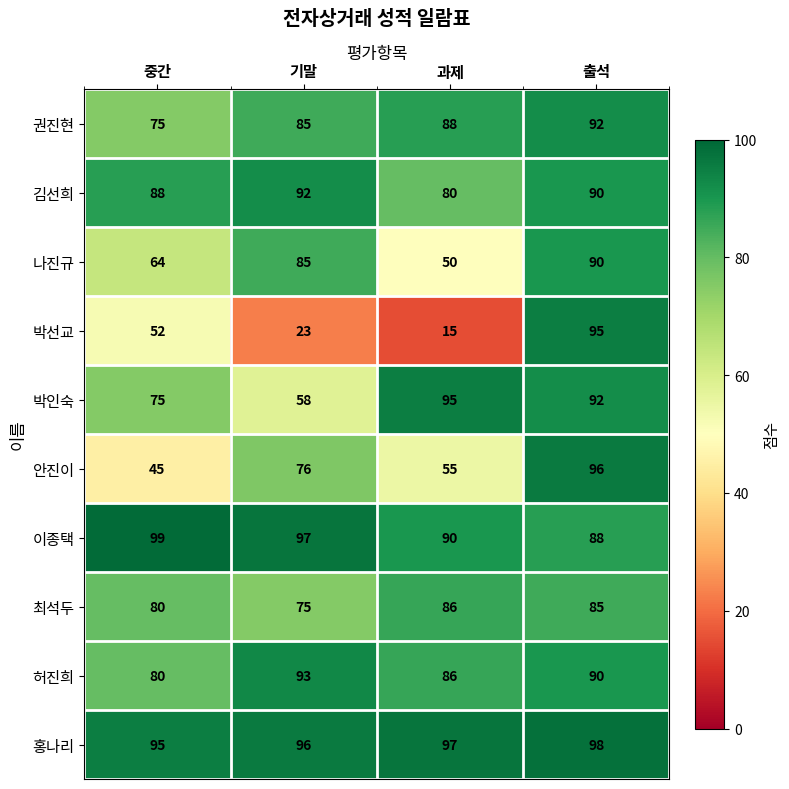

What is the lowest value of the 최석두 series?

75